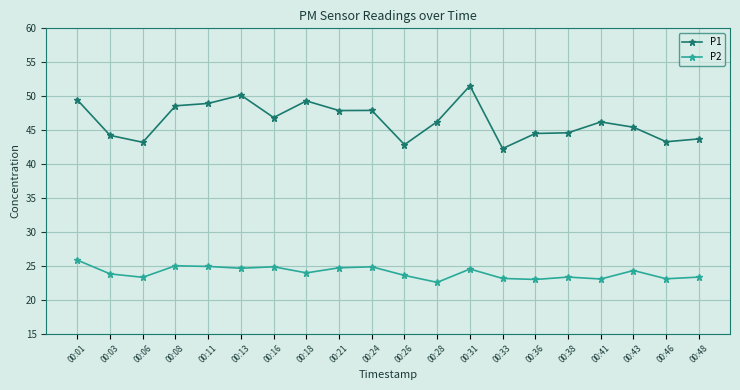

In P2, how many points are lower than both neighbors (excluding endpoints)?

7